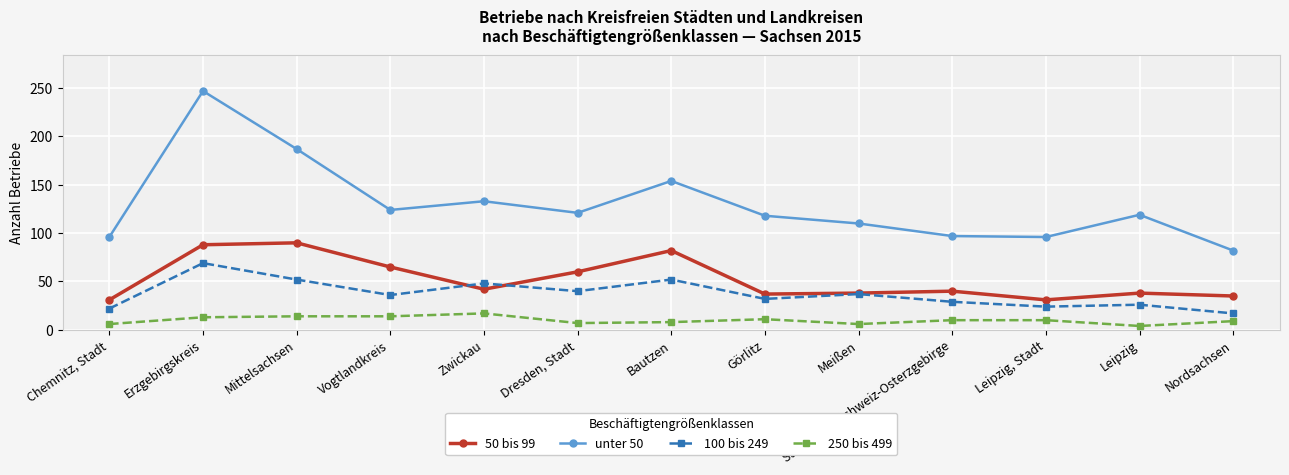

What is the minimum value for 50 bis 99?

31